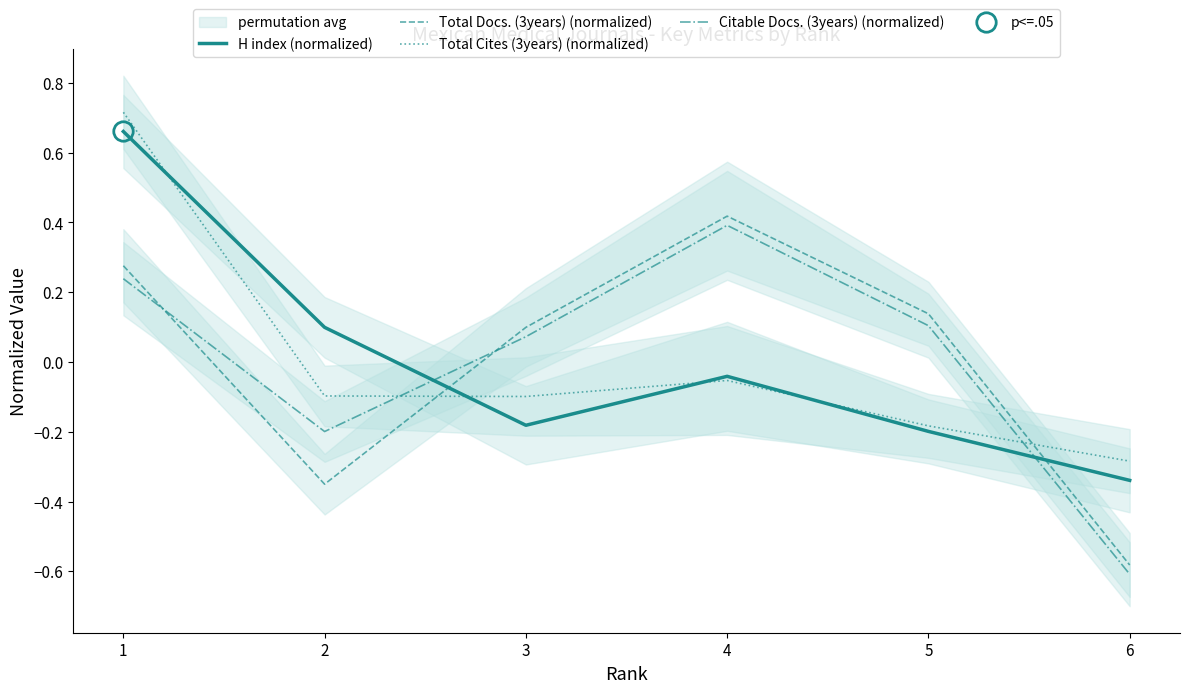

Reading left to right, extract all data points from this chart.

H index (normalized): 1=0.7	2=0.1	3=-0.2	4=-0.0	5=-0.2	6=-0.3
Total Docs. (3years) (normalized): 1=0.3	2=-0.4	3=0.1	4=0.4	5=0.1	6=-0.6
Total Cites (3years) (normalized): 1=0.7	2=-0.1	3=-0.1	4=-0.1	5=-0.2	6=-0.3
Citable Docs. (3years) (normalized): 1=0.2	2=-0.2	3=0.1	4=0.4	5=0.1	6=-0.6